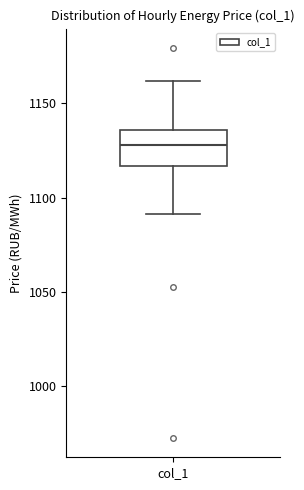

Transcribe this box plot: give where the median line is, the range the box spans, and where the two whiskers end, as read against the y-axis. The values are not printed on the chart, so give them approximately, as read against the axis.

median 1130, box 1115 to 1135, whiskers 1090 to 1160